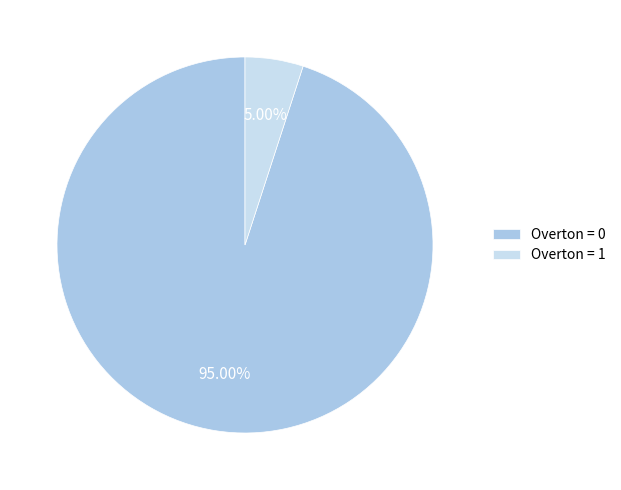

To the nearest percent, what is the difference between the Overton = 1 and Overton = 0 slice percentages?

90%